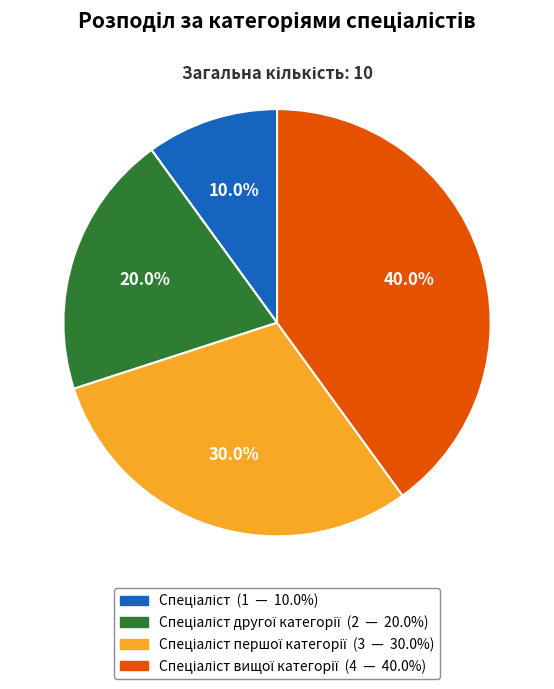

Is there a majority slice in this chart?

No